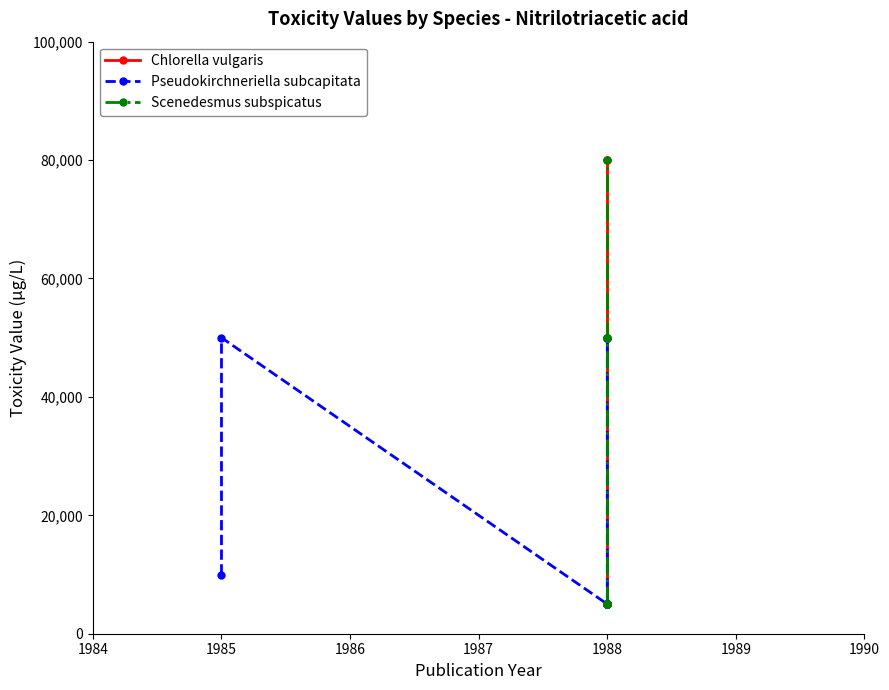

What is the maximum value shown in the chart?

80000